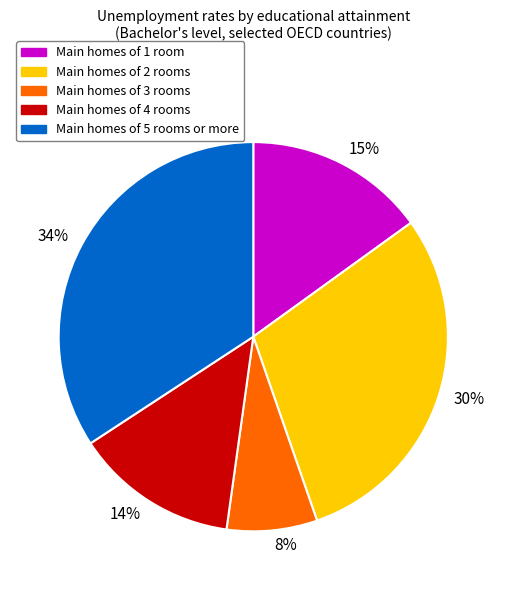

To the nearest percent, what is the average slice percentage?

20%